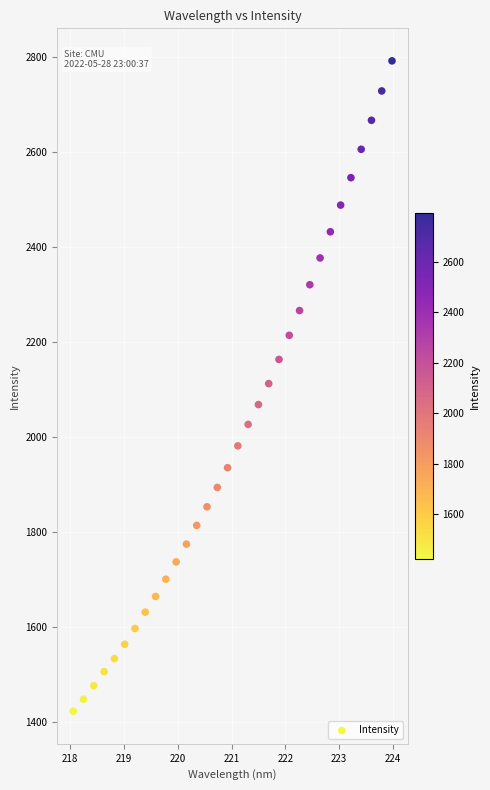

What is the range of X values (max minus min)?

5.9